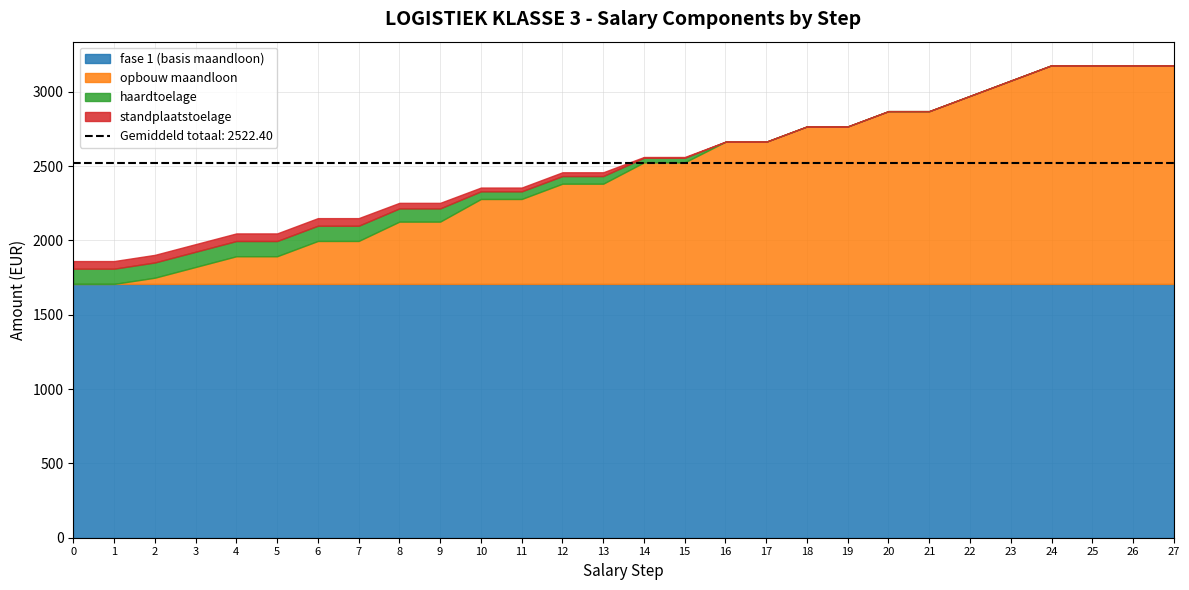

What is the sum of the MAANDLOON values at 0 and 15?

4320.7